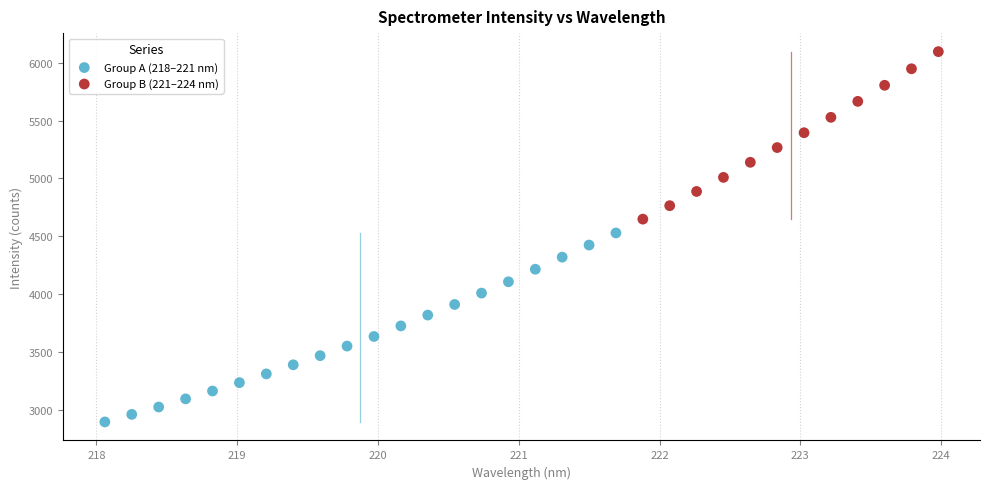

Which series has the largest Y range (max minus min)?

Group A (218–221 nm)